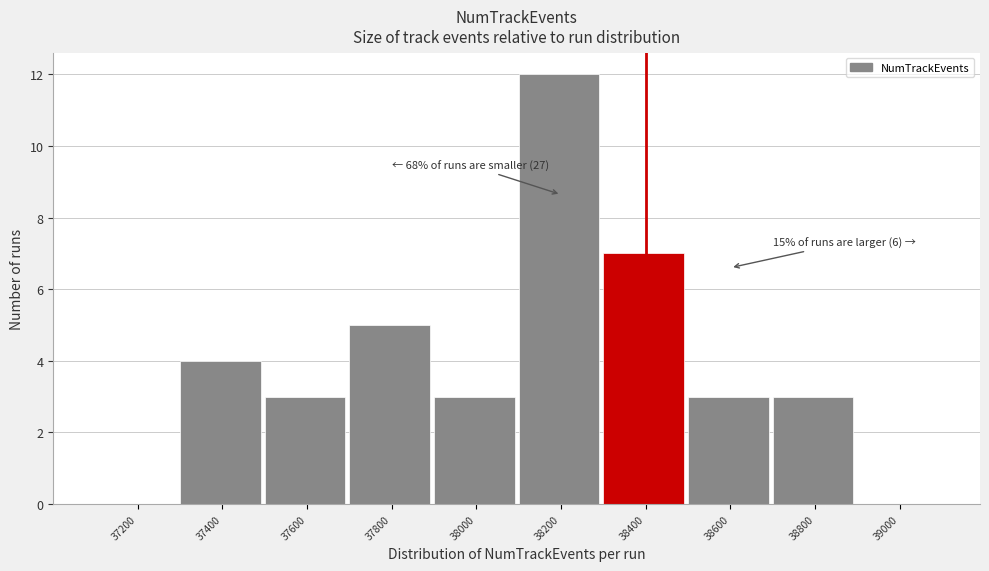

Reading left to right, transcribe all the data shown in this chart.

37200=0	37400=4	37600=3	37800=5	38000=3	38200=12	38400=7	38600=3	38800=3	39000=0